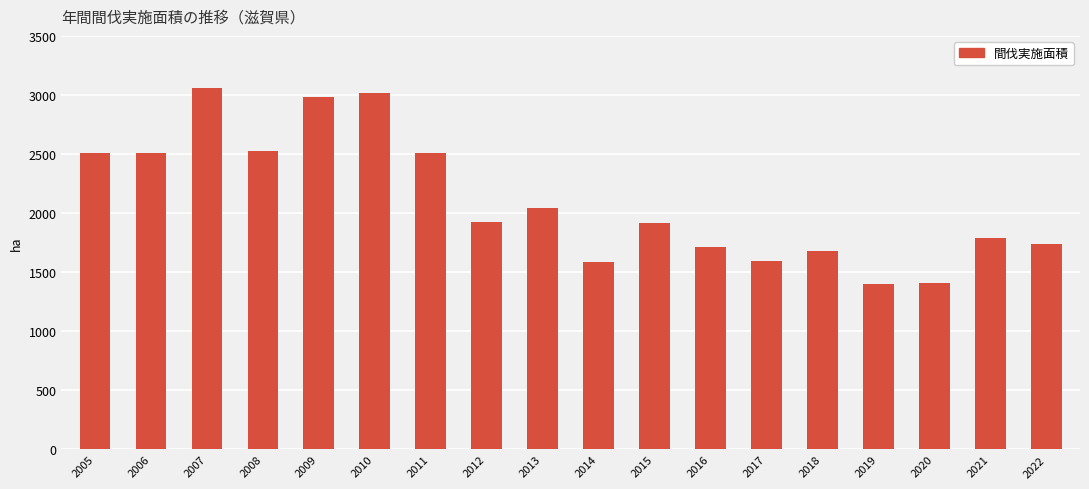

True or false: the data shows 2271 at 2017.

False